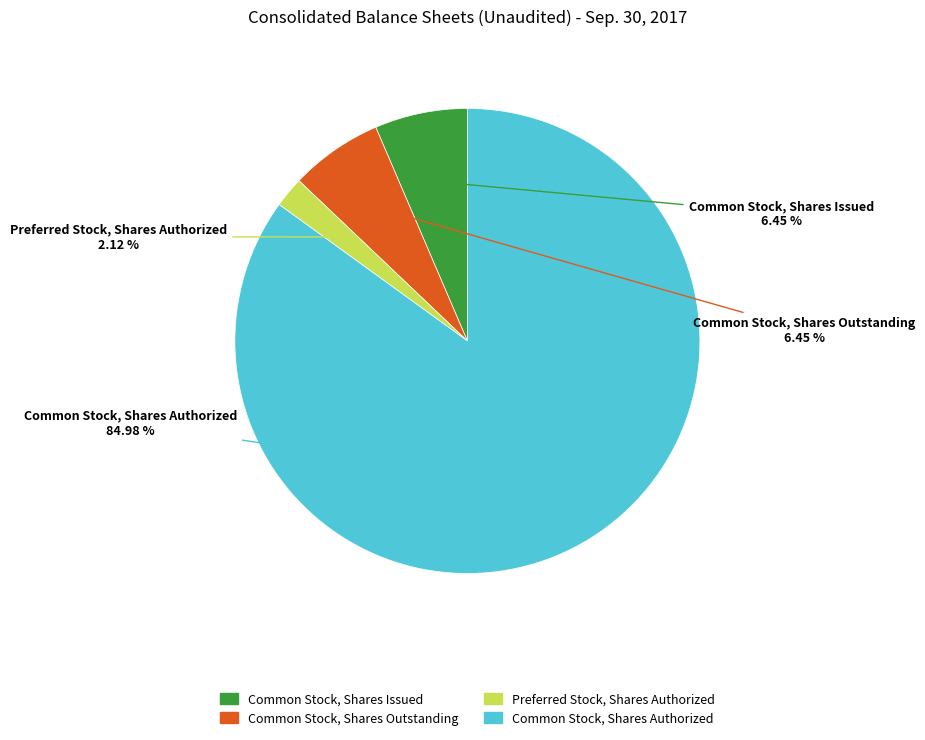

Which has a higher value, Common Stock, Shares Authorized or Common Stock, Shares Issued?

Common Stock, Shares Authorized